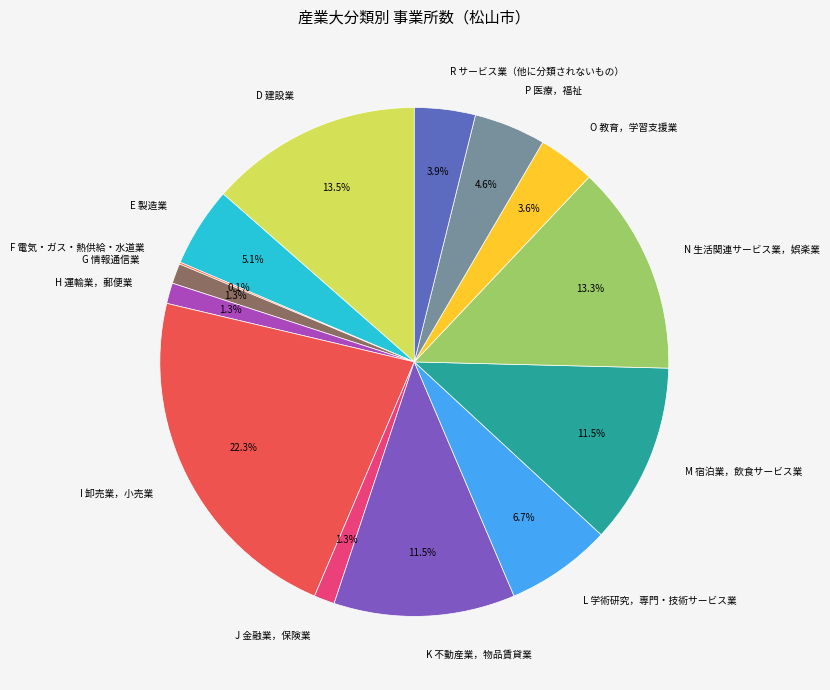

True or false: E 製造業 accounts for 1% of the total.

False